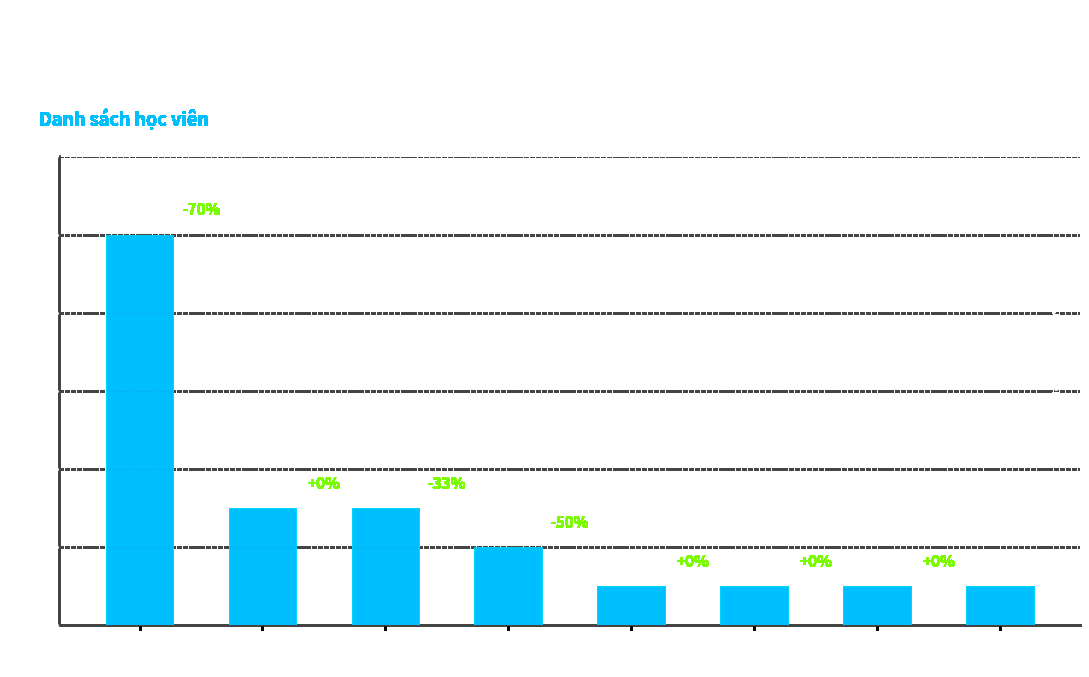

True or false: the data shows 10 at Trung tâm.

True